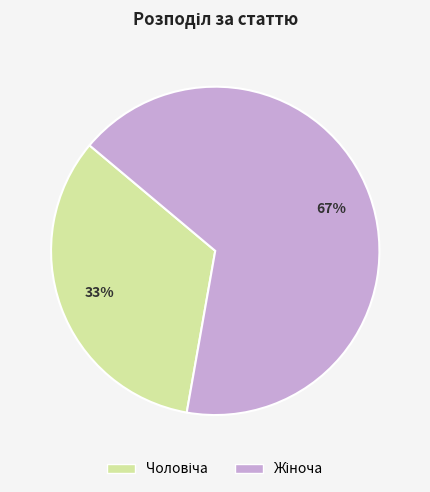

To the nearest percent, what is the average slice percentage?

50%